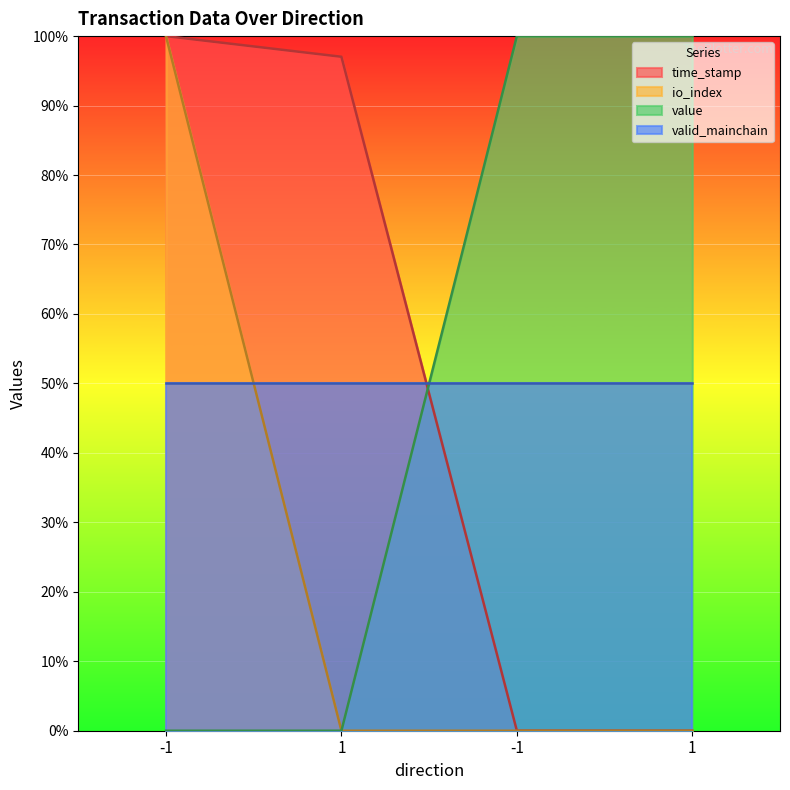

True or false: io_index has more than 2 interior local peaks.

False